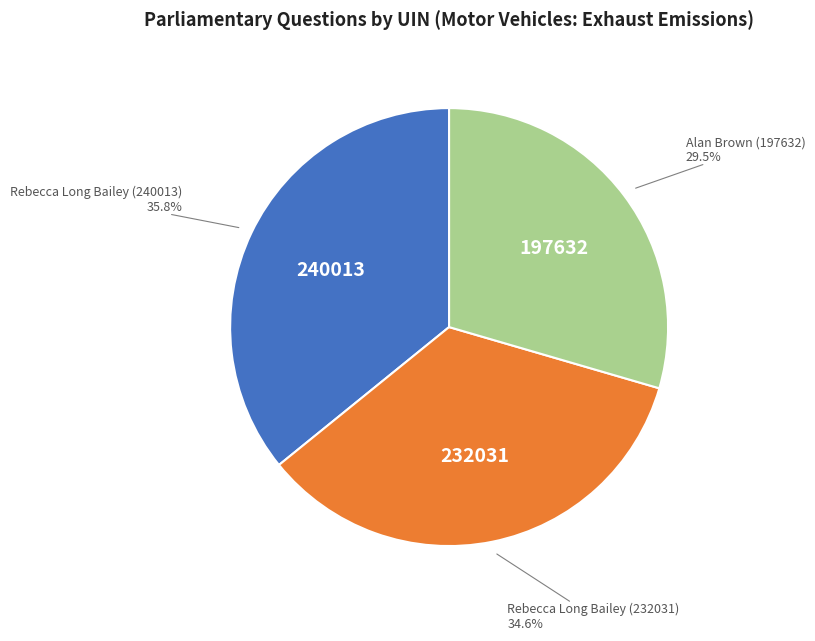

To the nearest percent, what portion does Rebecca Long Bailey (240013) represent?

36%